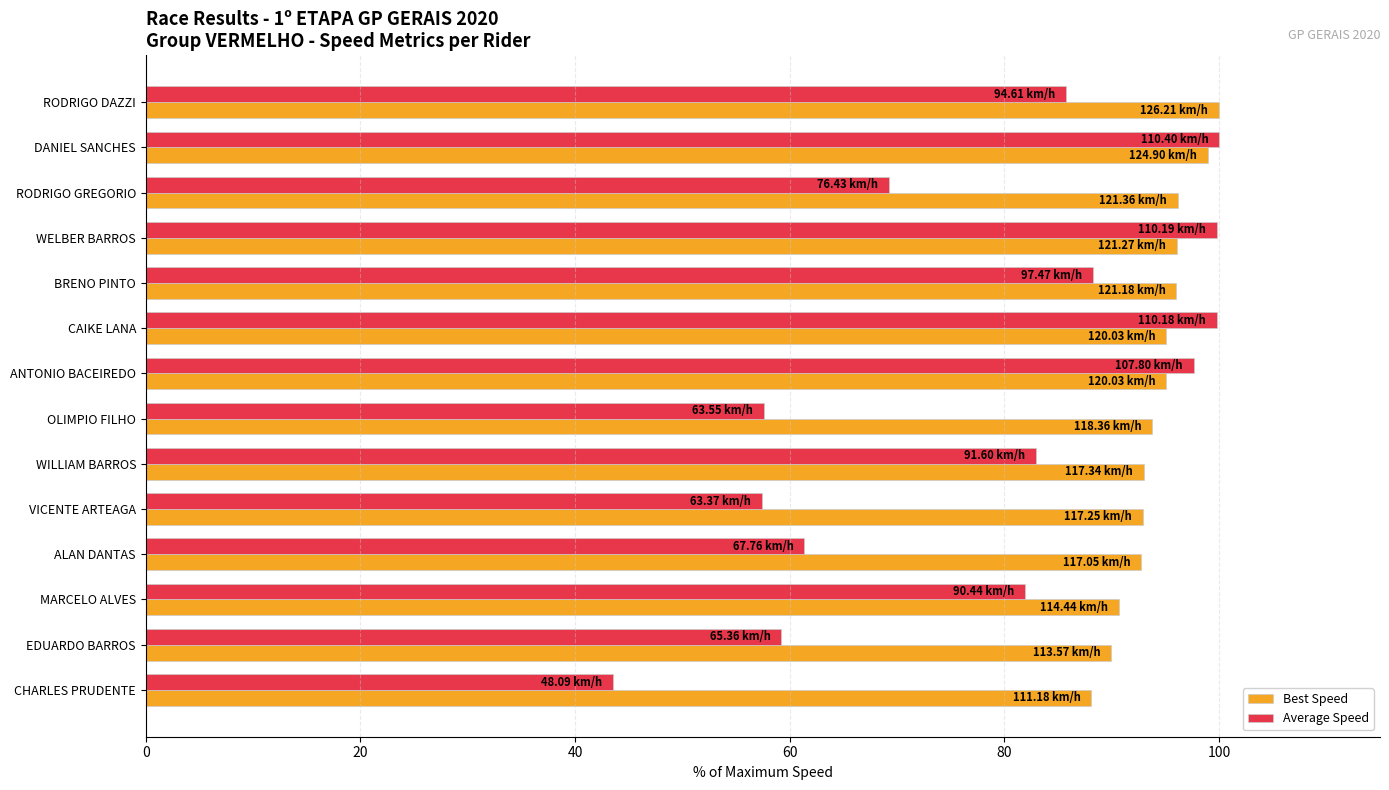

What is the spread (max minus min) of values at ALAN DANTAS?

31.4